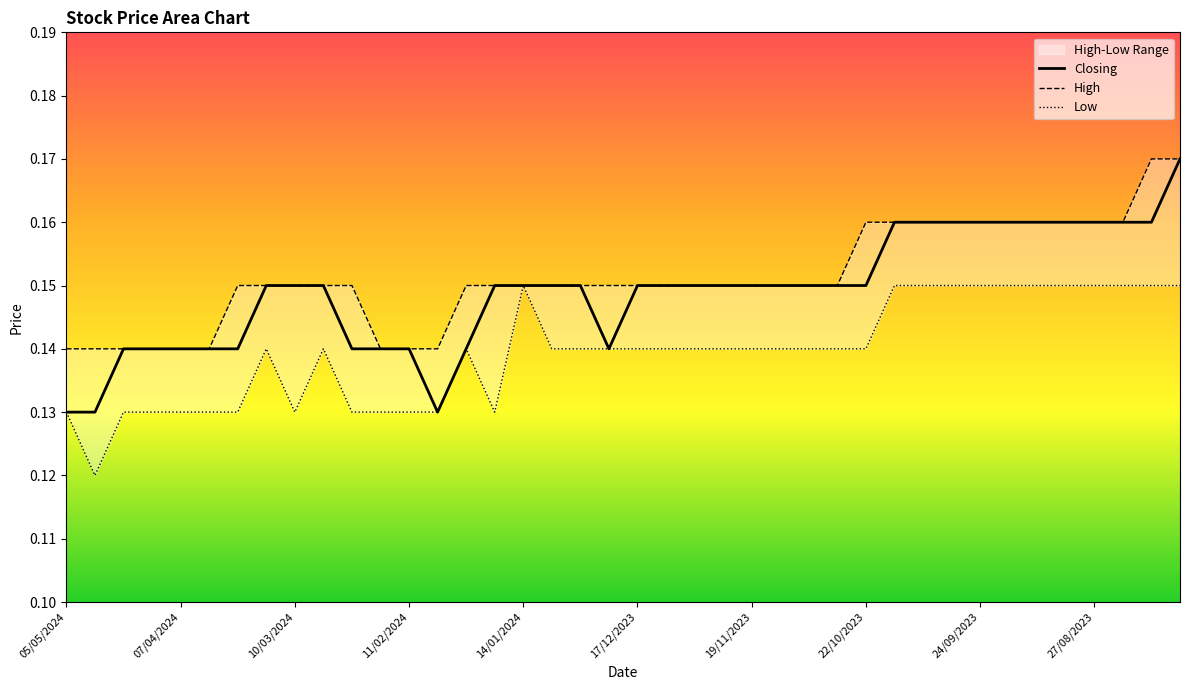

Rank the series by their maximum value, from highest to lowest.

Closing, High, Low